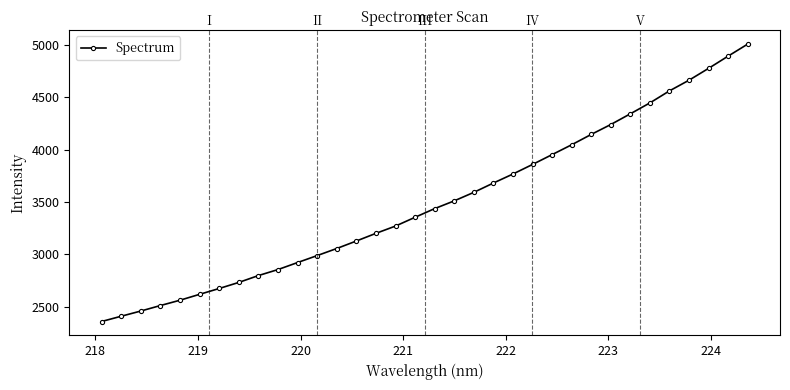

What is the value of the 5th point from the left?

2560.1